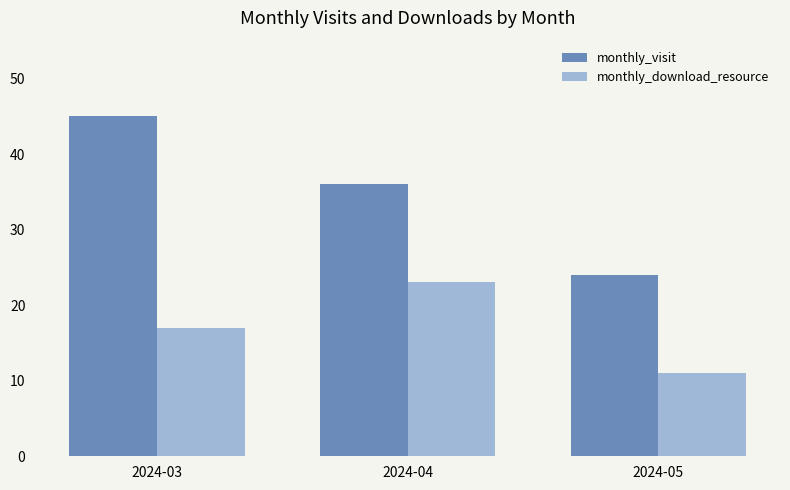

What is the value of the monthly_download_resource bar at the 1st from the left?

17